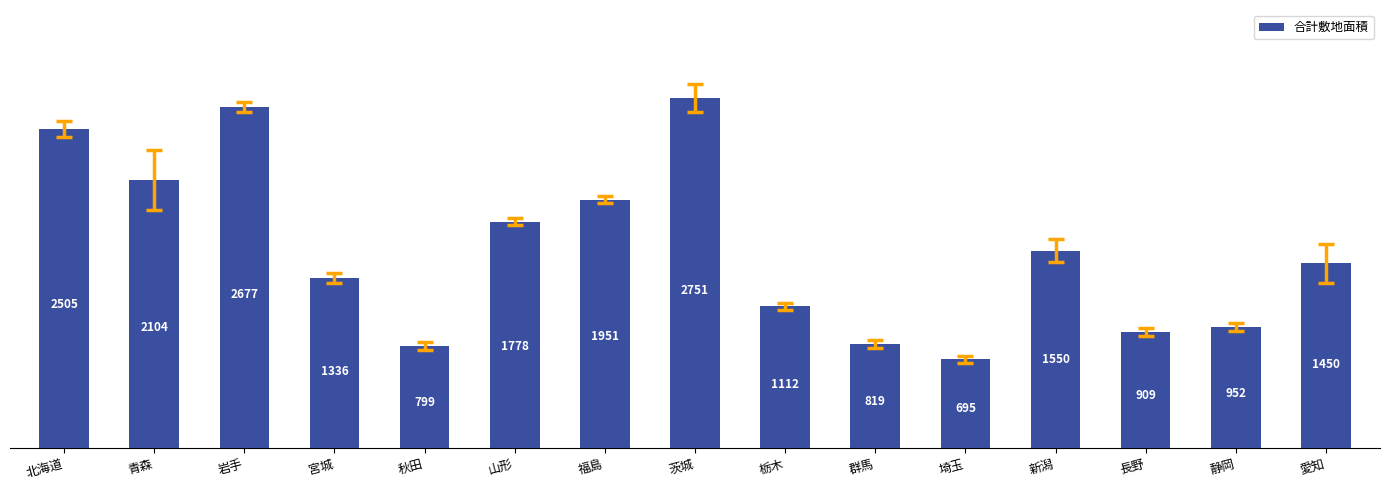

What value does the data have at 新潟, to the nearest 100?

1600